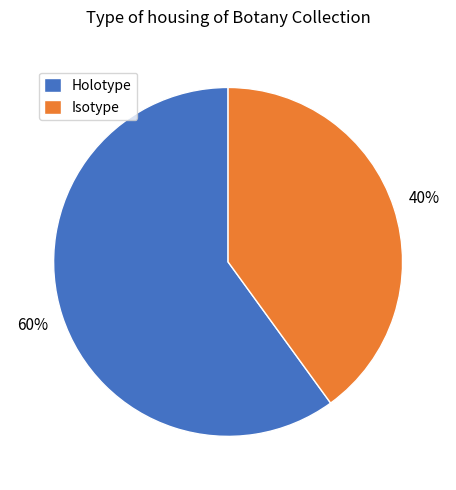

Rank the categories by value from lowest to highest.

Isotype, Holotype